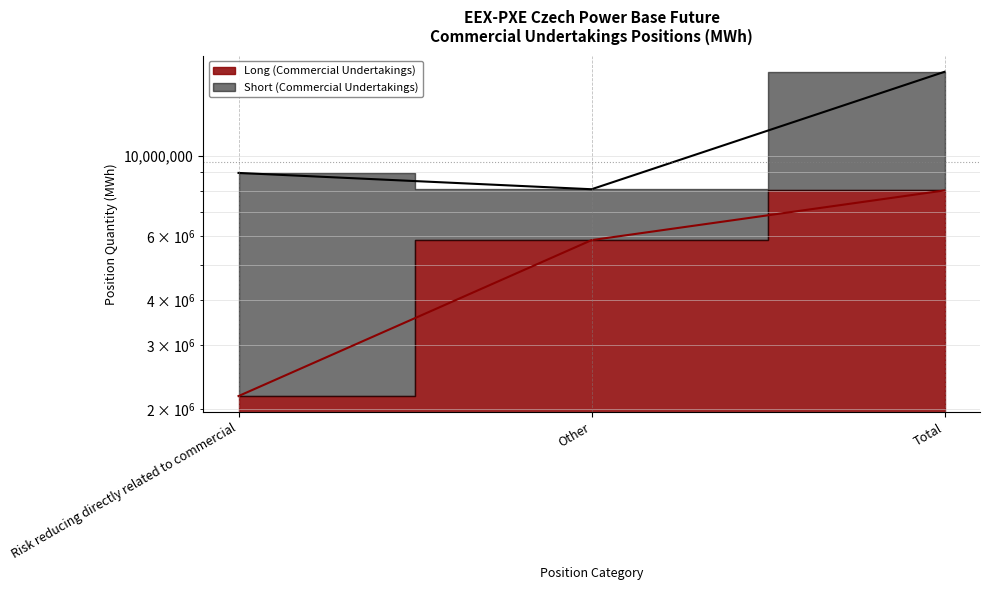

Read the value at Other.

5855919